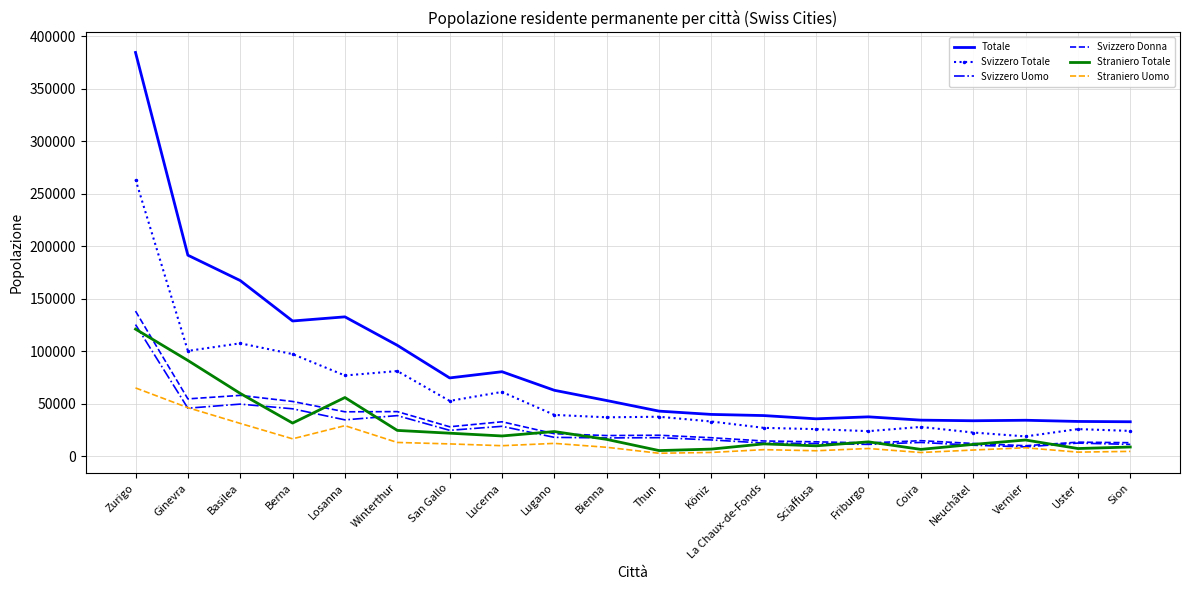

Is it true that Svizzero Uomo equals 69789 at Ginevra?

False